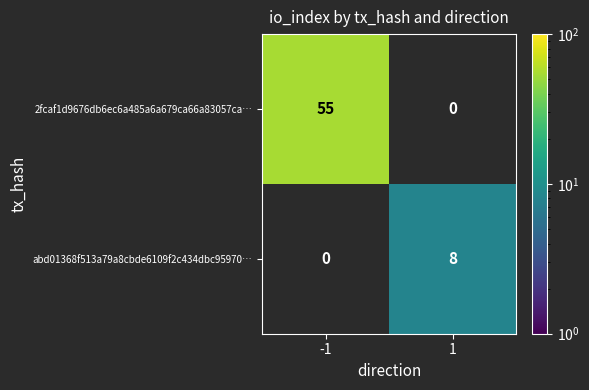

Is it true that abd01368f513a79a8cbde6109f2c434dbc95970… equals 8 at 1?

True